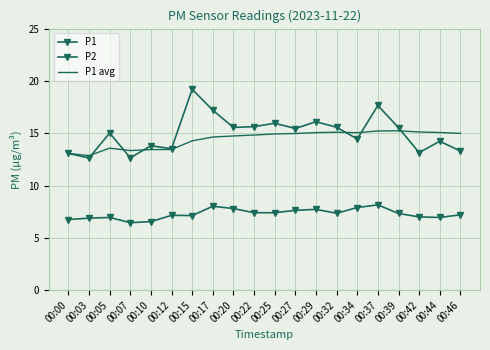

What is the sum of all P2 values?

145.7